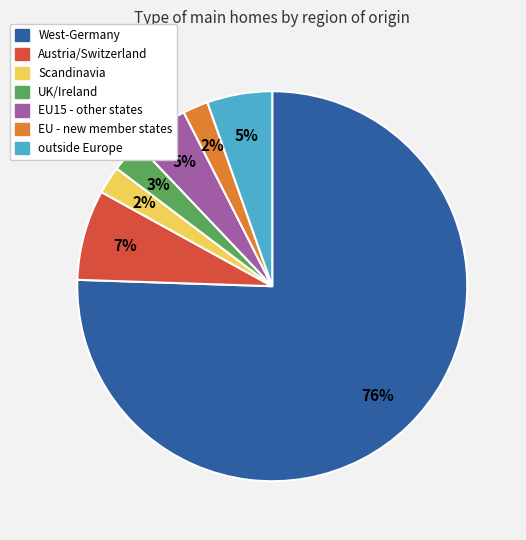

True or false: EU15 - other states accounts for 11% of the total.

False